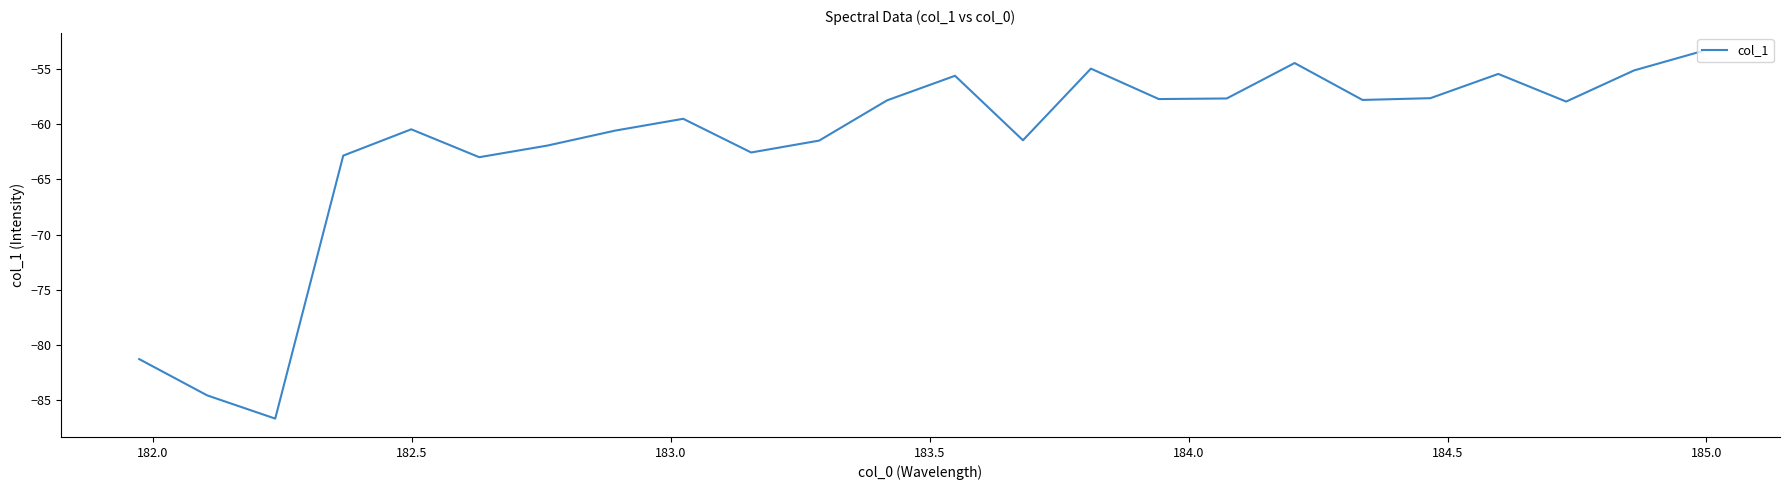

What is the smallest value displayed?

-86.7